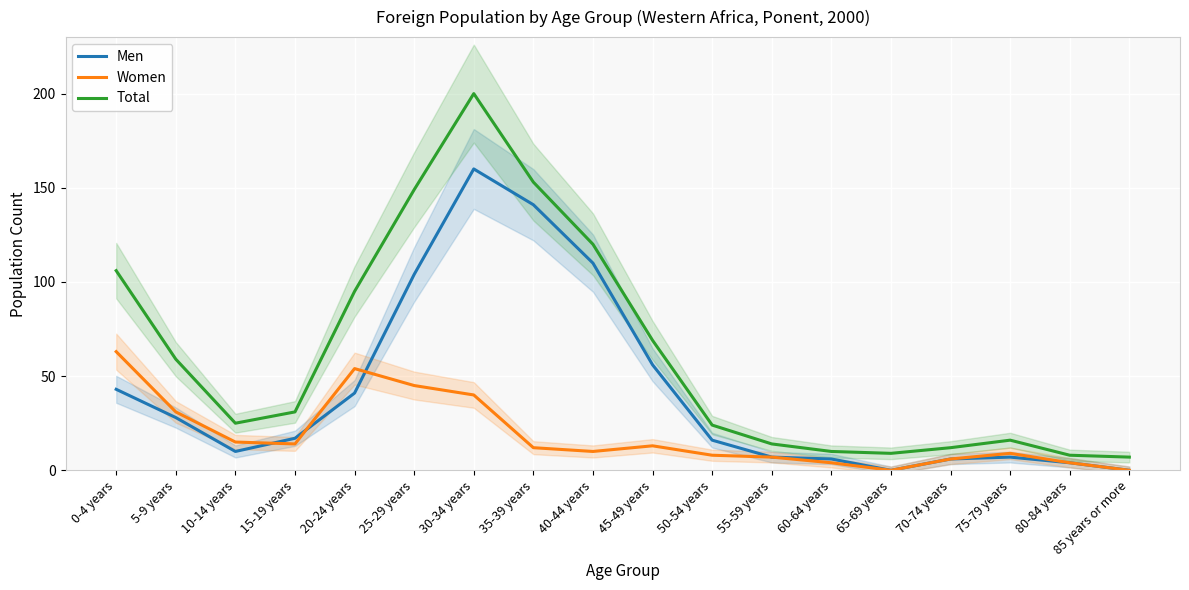

How many interior local peaks does the Men series have?

2